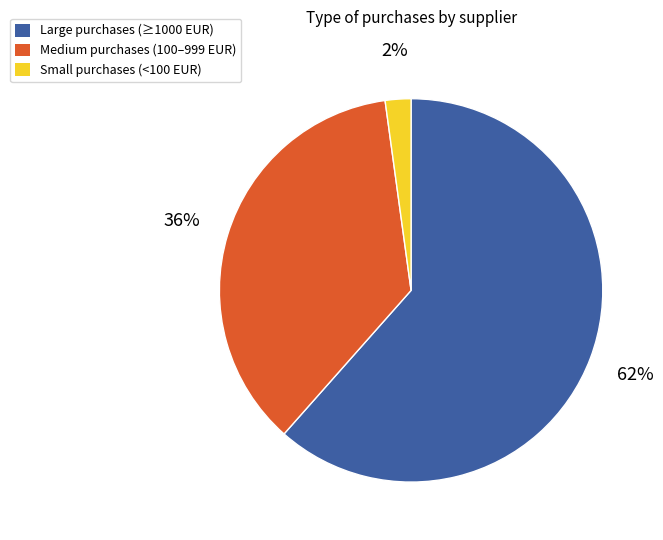

Is there a majority slice in this chart?

Yes